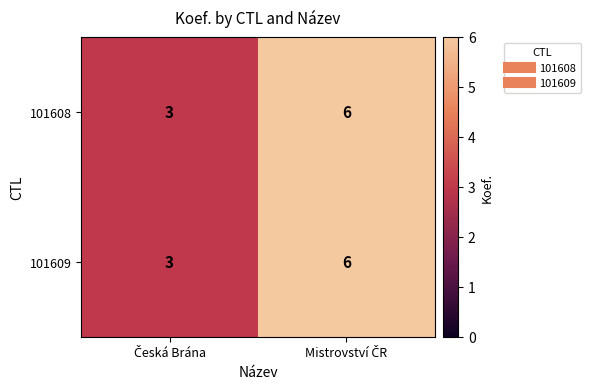

What is the smallest value displayed?

3